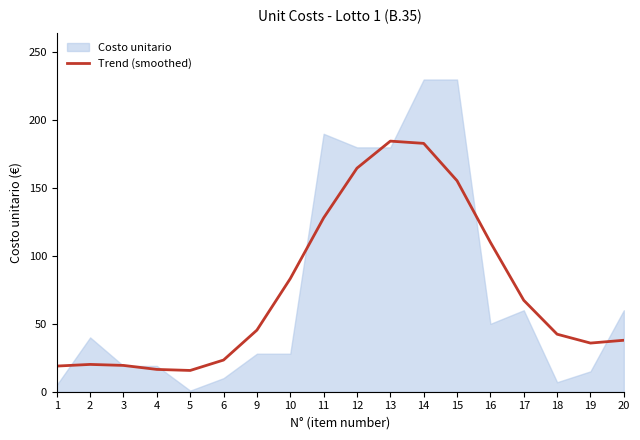

Which category has the lowest value across all series?

5